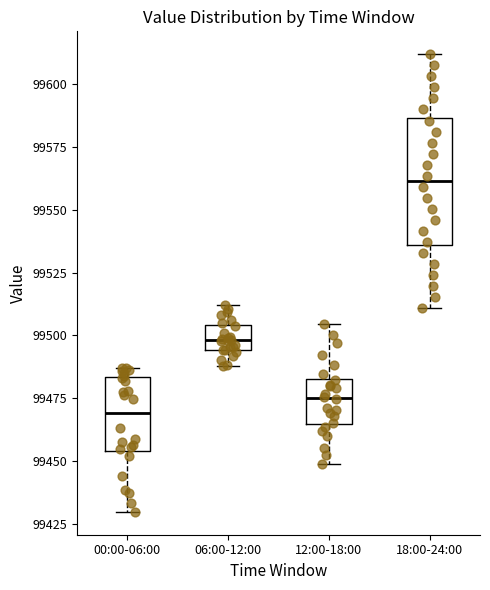

Which box's median line is the highest?

18:00-24:00